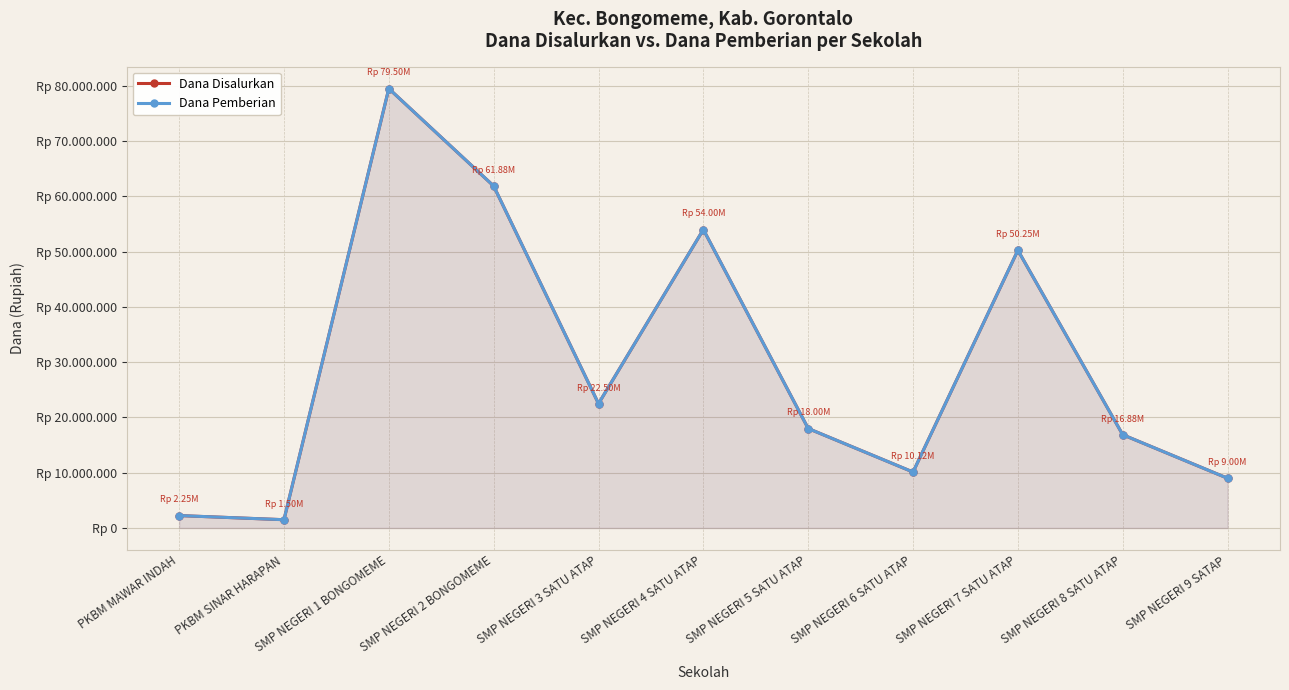

How many distinct data groups are displayed?

2